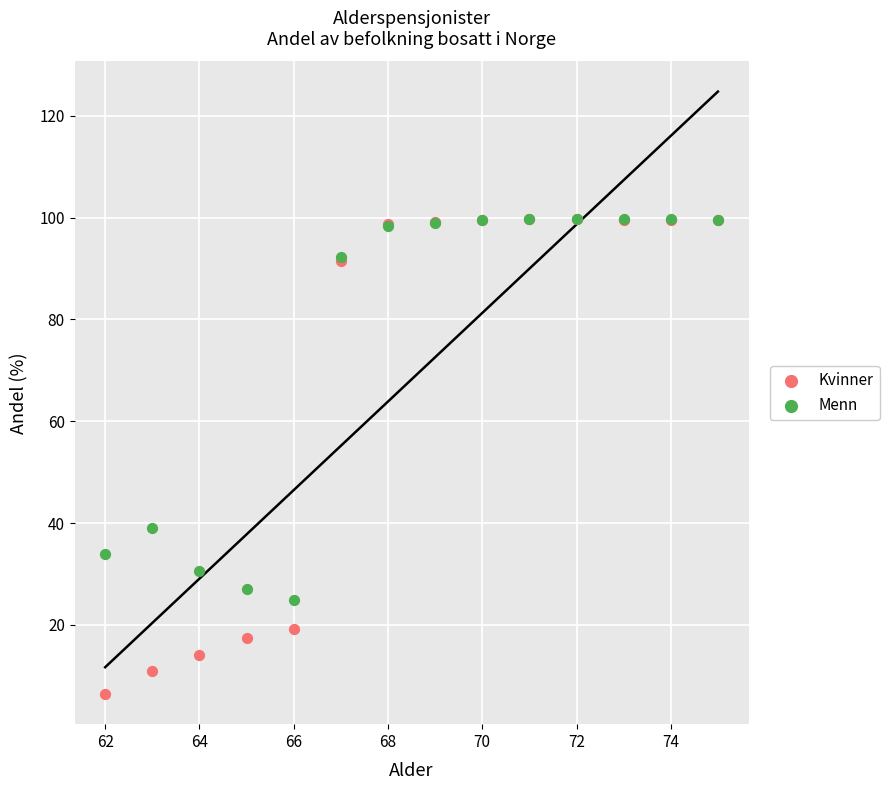

Which series has the widest spread of Y values?

Kvinner